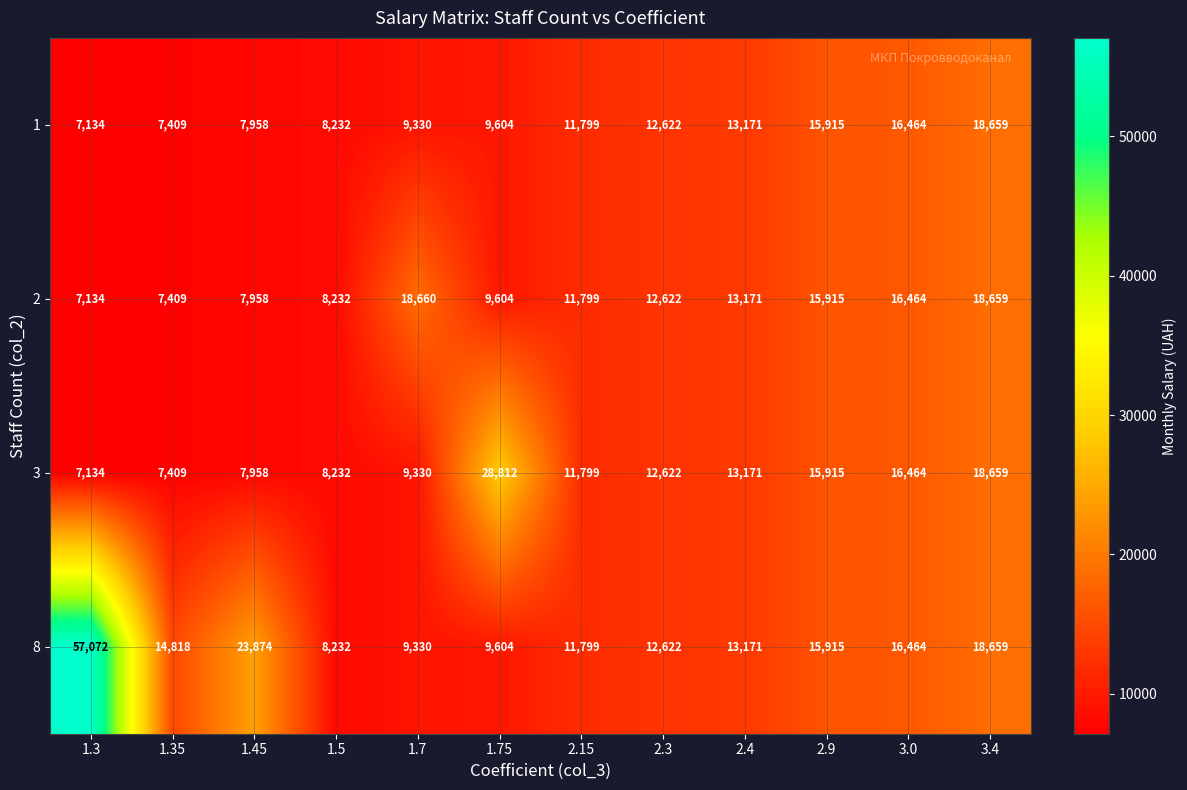

What is the sum of all 8 values?

211560